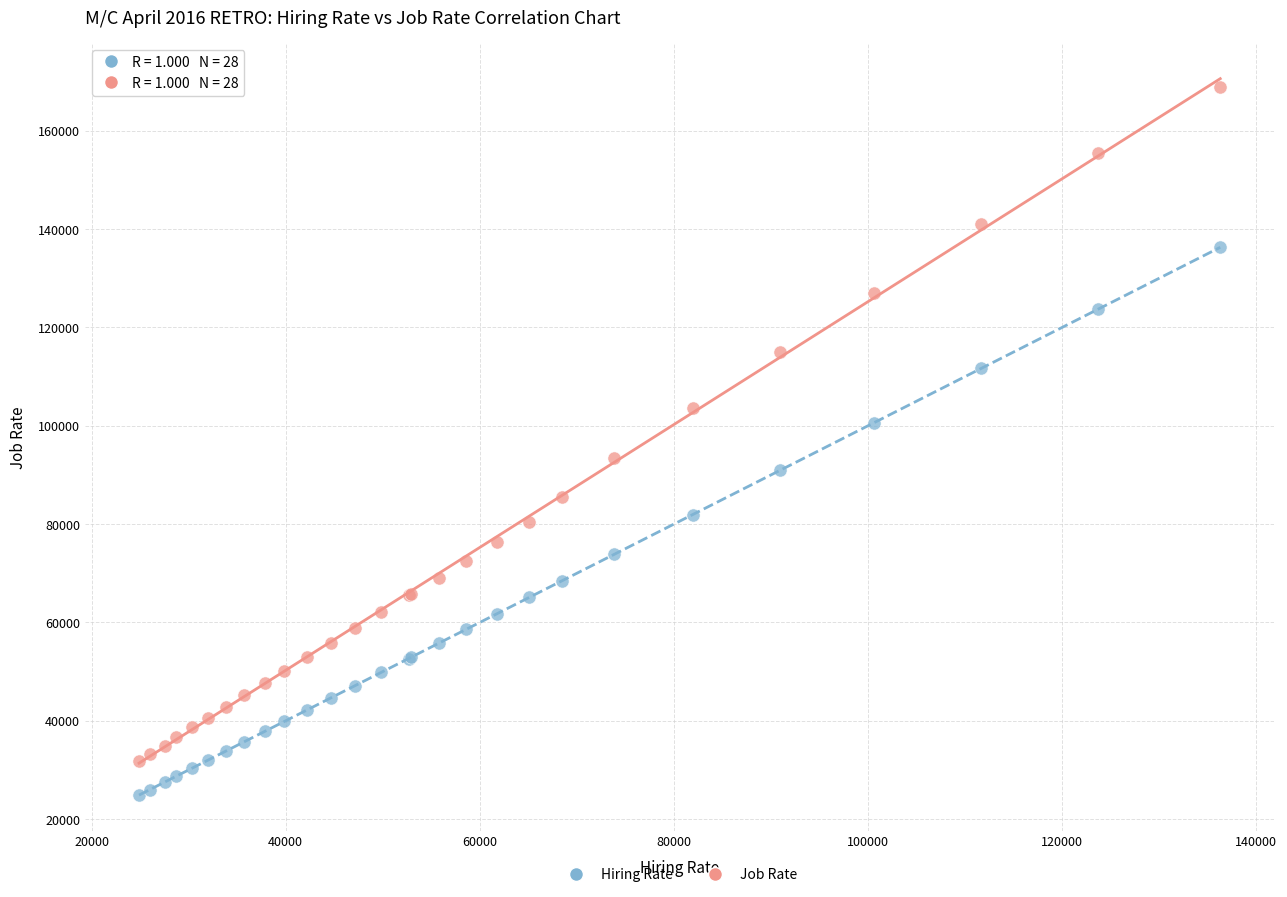

Which series has the largest Y range (max minus min)?

Job Rate